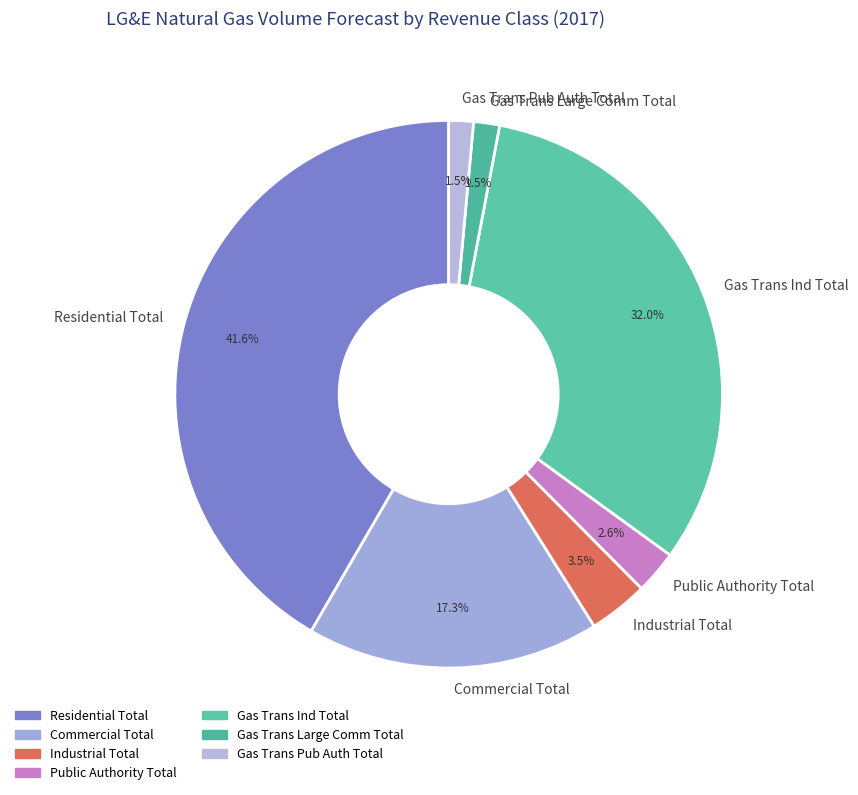

To the nearest percent, what is the difference between the largest and smallest slice percentages?

40%